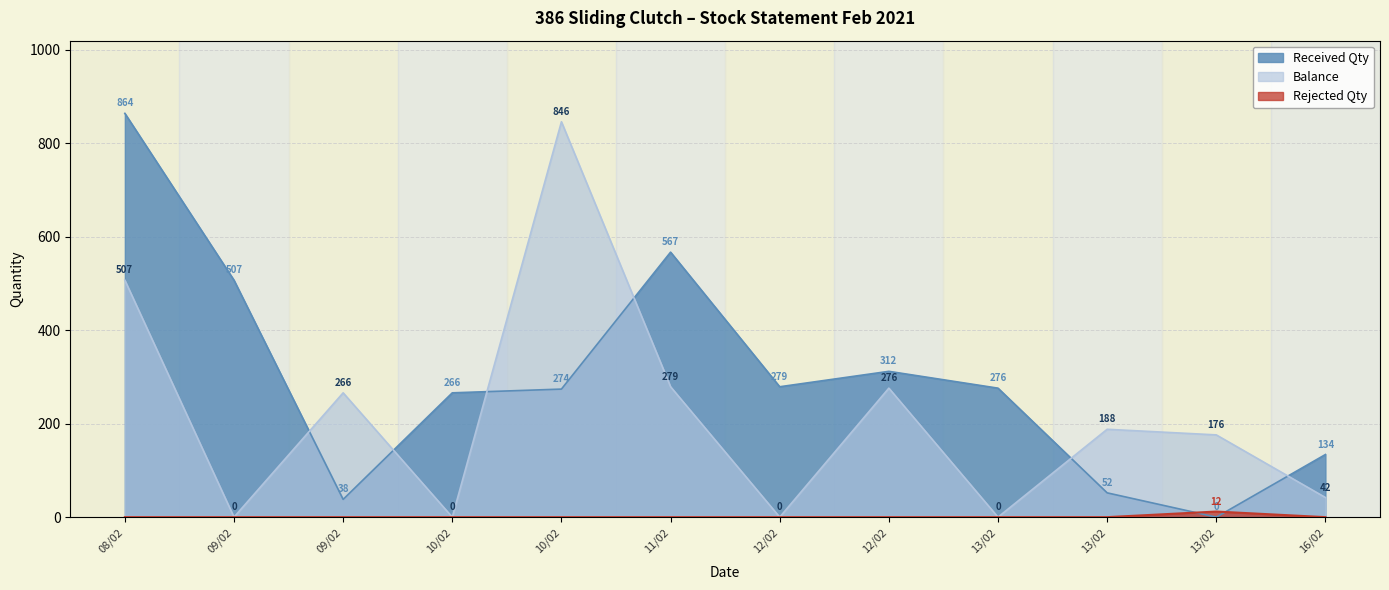

Which label corresponds to the largest value in the chart?

08/02